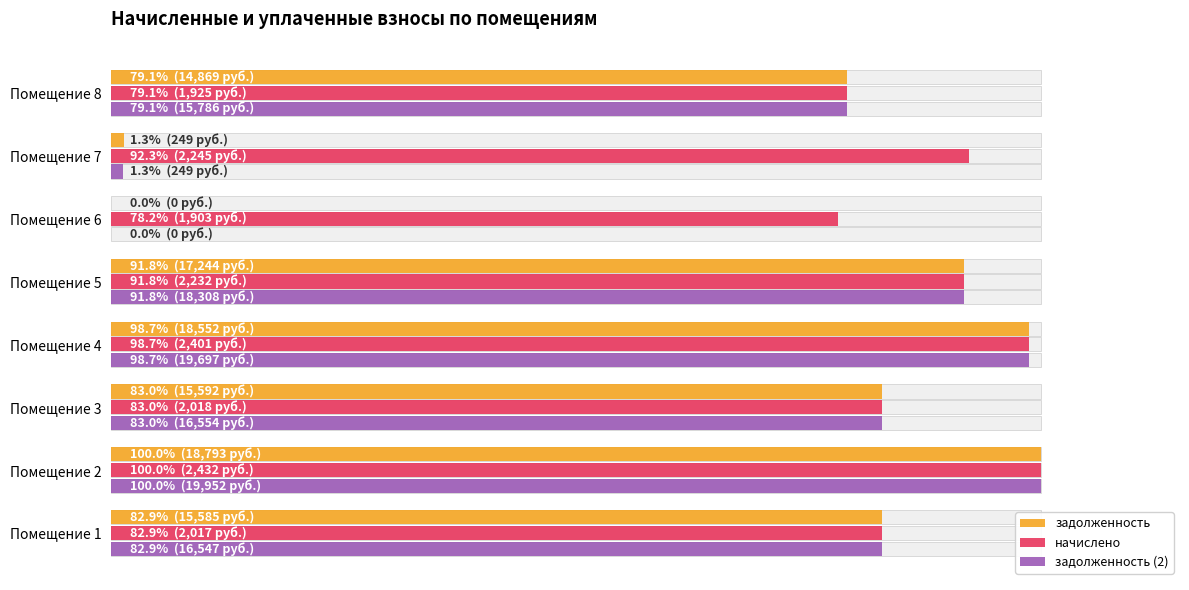

How many bars are there in each group?

3